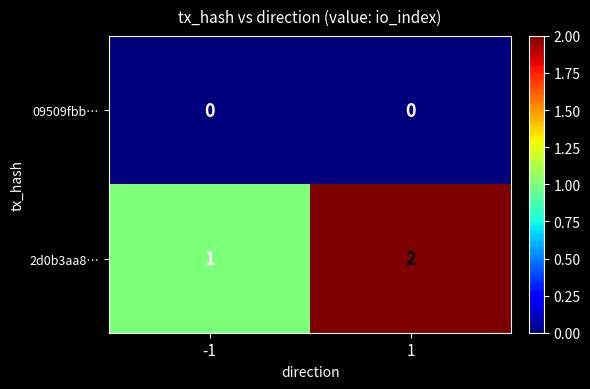

Is it true that 2d0b3aa8… equals 2 at 1?

True